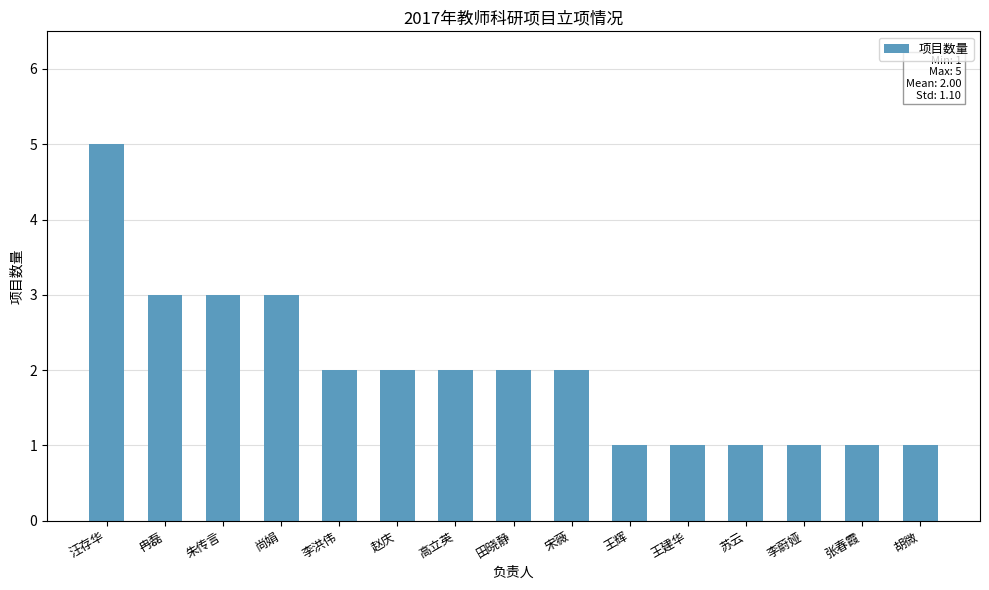

Approximately how many times larger is the value at 李蔚娅 compared to 田晓静?

0.5